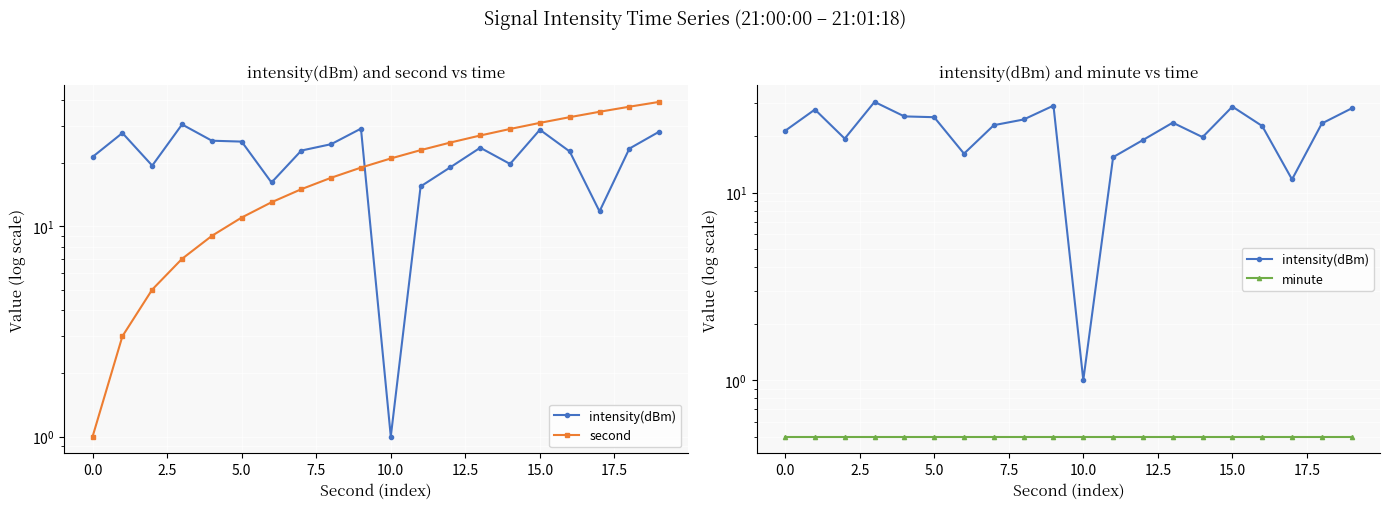

Reading left to right, transcribe all the data shown in this chart.

intensity(dBm): 21.4	27.7	19.4	30.5	25.5	25.3	16.1	22.9	24.6	29.1	1.0	15.5	19.1	23.6	19.8	28.8	22.7	11.8	23.4	28.1
second: 1.0	3.0	5.0	7.0	9.0	11.0	13.0	15.0	17.0	19.0	21.0	23.0	25.0	27.0	29.0	31.0	33.0	35.0	37.0	39.0
minute: 0.5	0.5	0.5	0.5	0.5	0.5	0.5	0.5	0.5	0.5	0.5	0.5	0.5	0.5	0.5	0.5	0.5	0.5	0.5	0.5